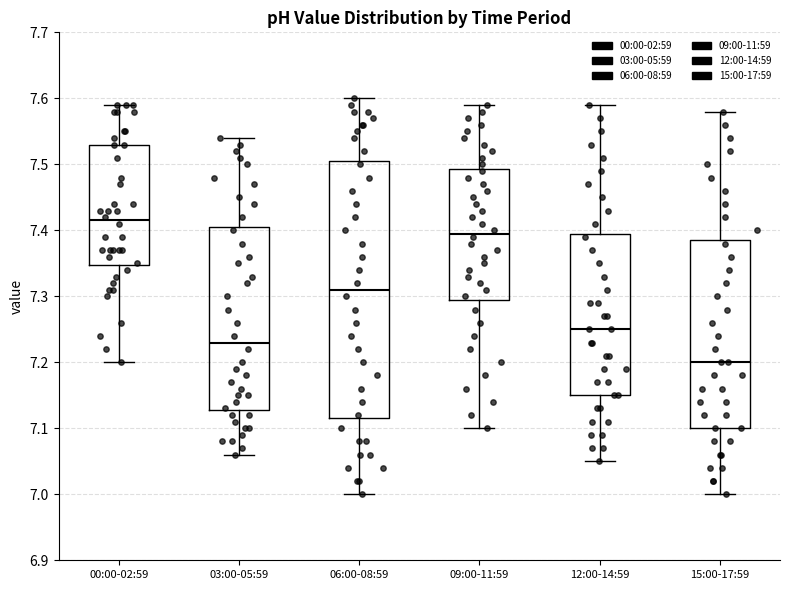

Reading left to right, read every box against the y-axis: the position of its median line, the range the box covers, and the ends of its whiskers. The values are not printed on the chart, so give them approximately, as read against the axis.

00:00-02:59: median 7.42, box 7.35 to 7.53, whiskers 7.20 to 7.59
03:00-05:59: median 7.23, box 7.13 to 7.41, whiskers 7.06 to 7.54
06:00-08:59: median 7.31, box 7.12 to 7.51, whiskers 7.00 to 7.60
09:00-11:59: median 7.40, box 7.30 to 7.49, whiskers 7.10 to 7.59
12:00-14:59: median 7.25, box 7.15 to 7.40, whiskers 7.05 to 7.59
15:00-17:59: median 7.20, box 7.10 to 7.39, whiskers 7.00 to 7.58